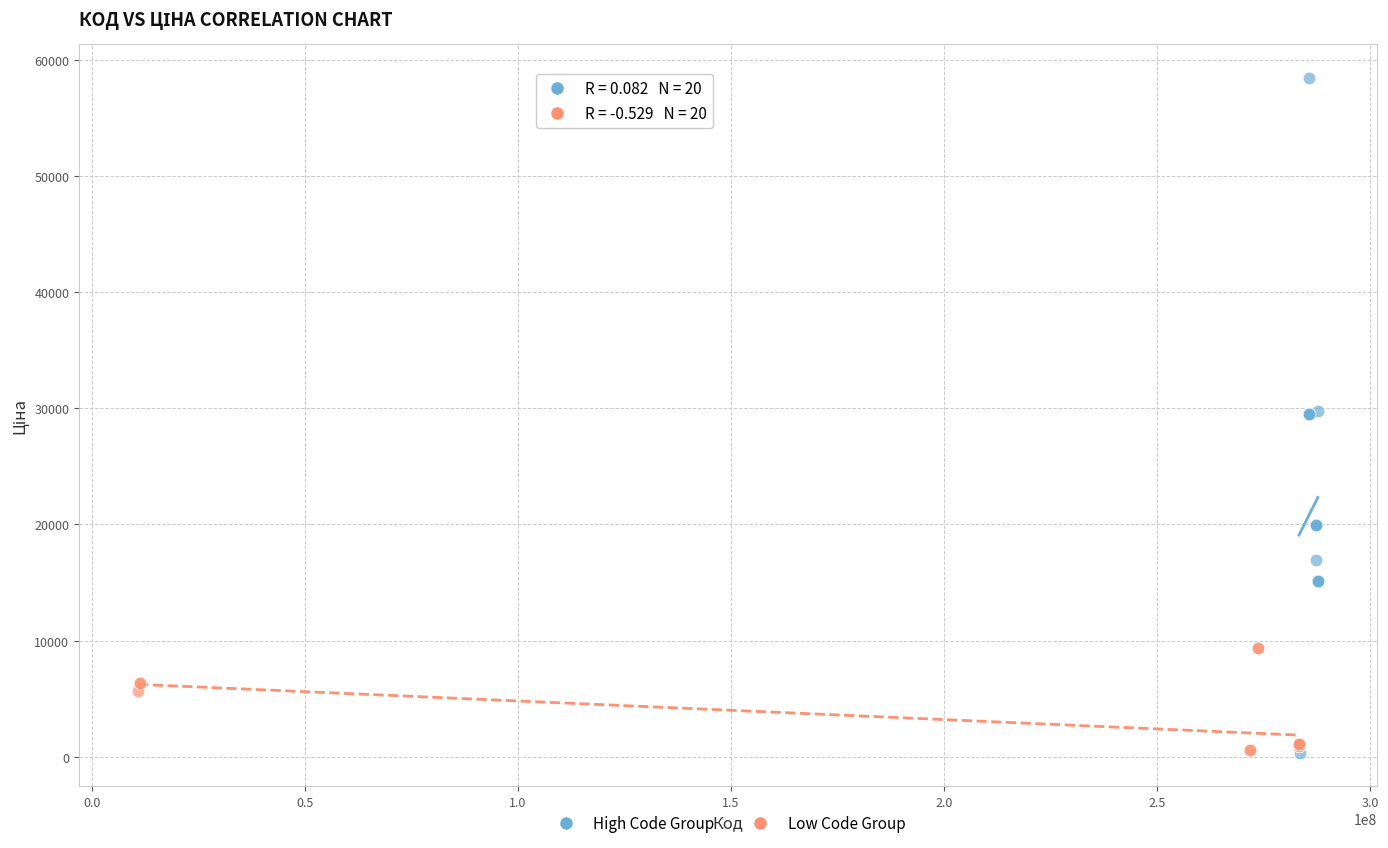

What are all the series names shown in the legend?

High Code Group, Low Code Group